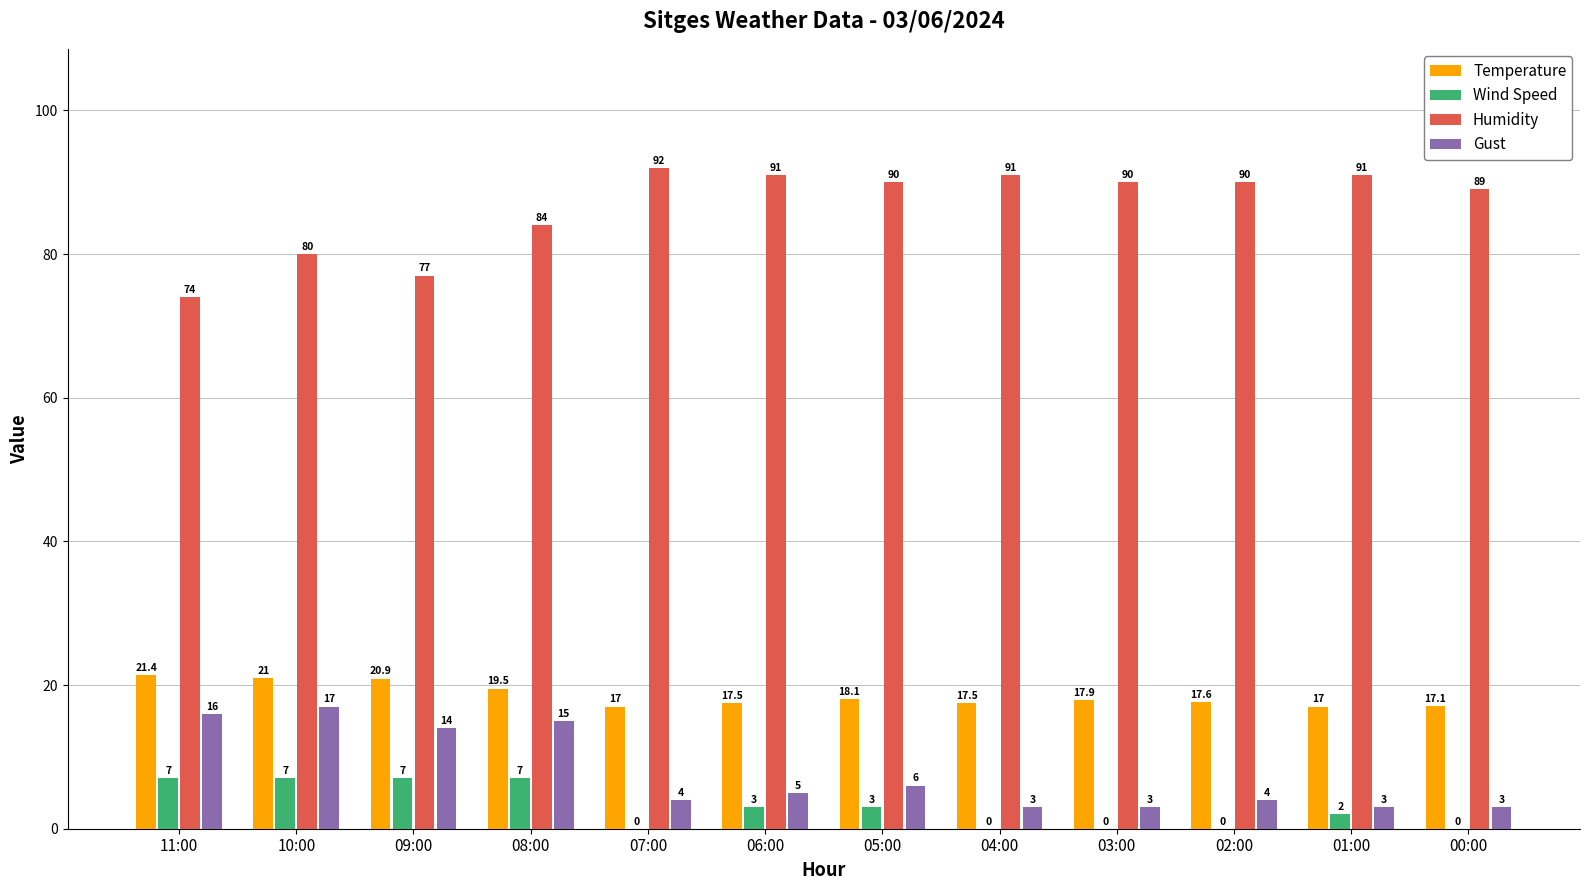

Is the value of Humidity at 02:00 greater than the value of Temperature at 06:00?

Yes